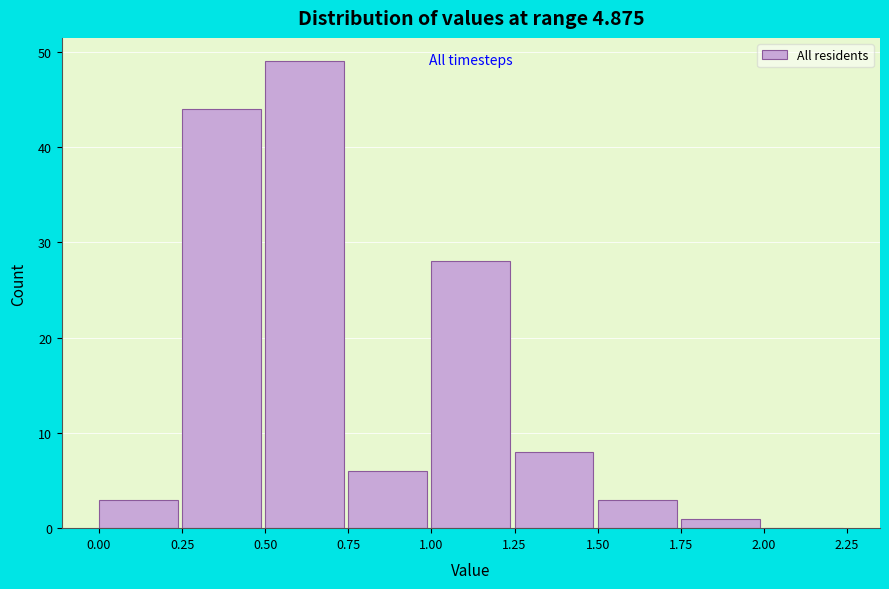

Reading left to right, transcribe this chart: for each bar, give the range it covers on the x-axis and its height. The values are not printed on the chart, so give them approximately, as read against the axis.

0.00 to 0.25: 3
0.25 to 0.50: 44
0.50 to 0.75: 49
0.75 to 1.00: 6
1.00 to 1.25: 28
1.25 to 1.50: 8
1.50 to 1.75: 3
1.75 to 2.00: 1
2.00 to 2.25: 0